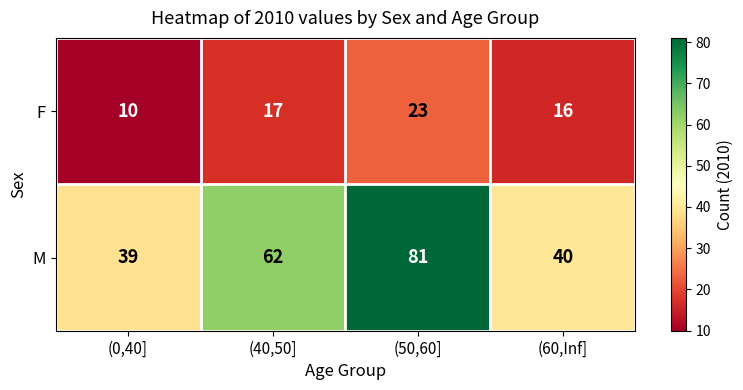

Reading left to right, transcribe all the data shown in this chart.

F: 10	17	23	16
M: 39	62	81	40